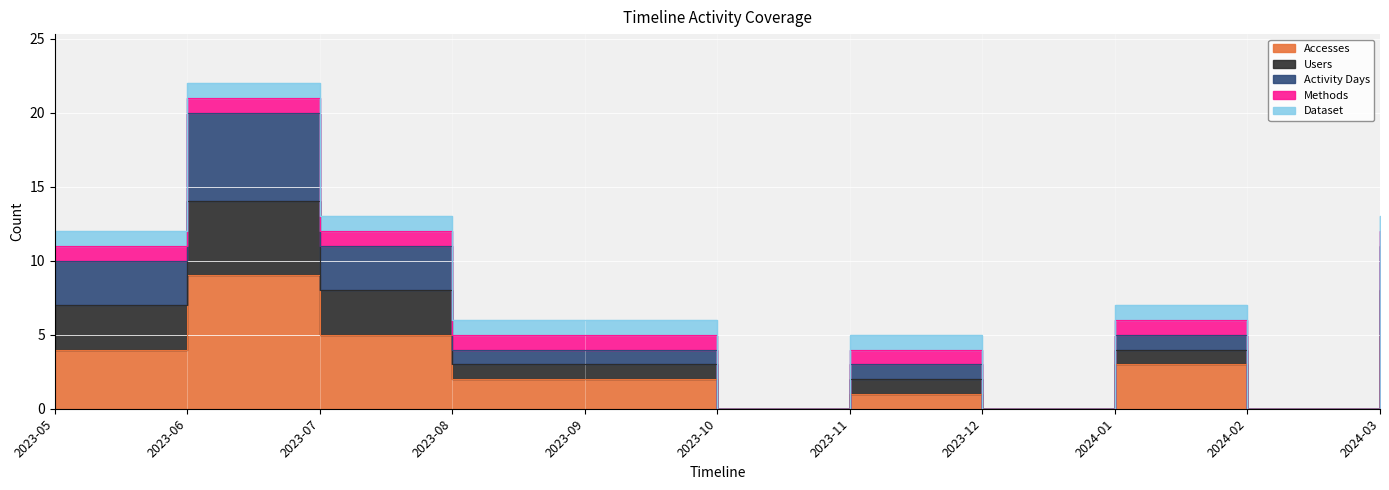

Which series has the largest total across all categories?

Activity Days